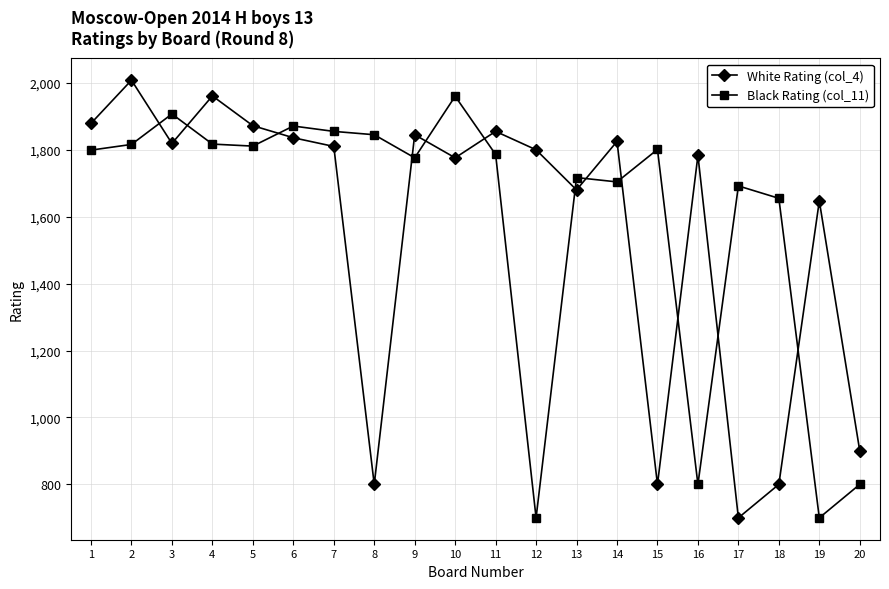

True or false: White Rating (col_4) has more than 1 interior local peaks.

True